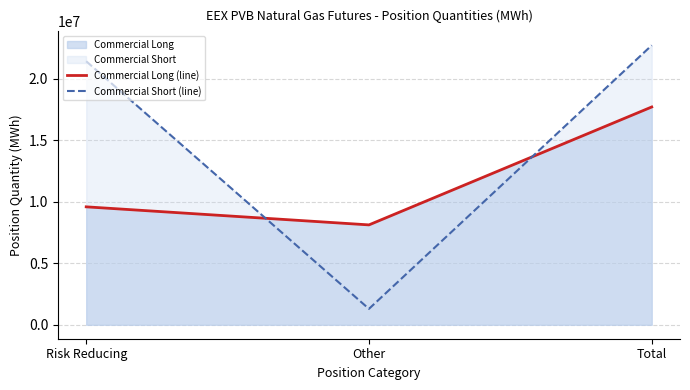

Which label corresponds to the smallest value in the chart?

Other